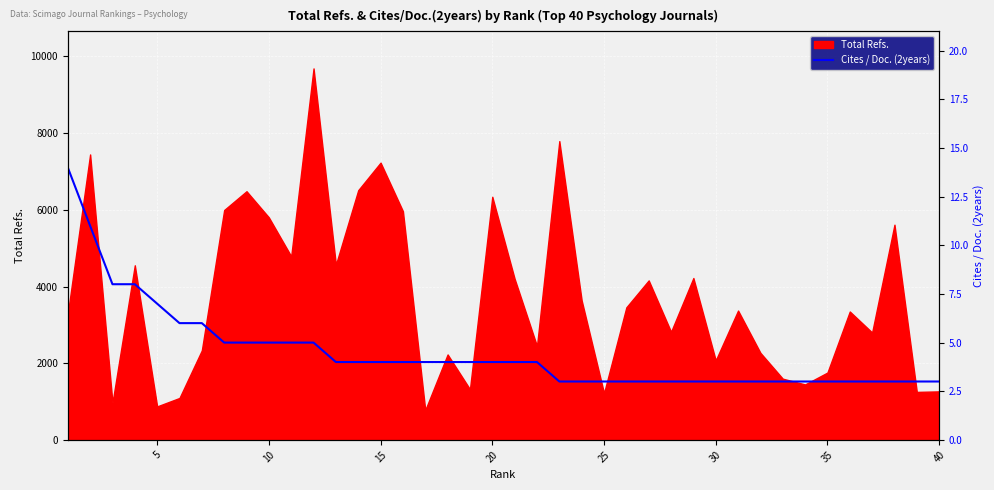

What is the difference between the maximum and minimum values?

11